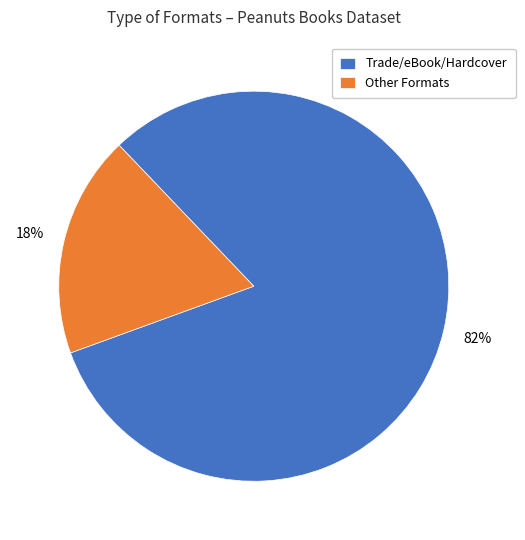

How many segments does this pie chart have?

2